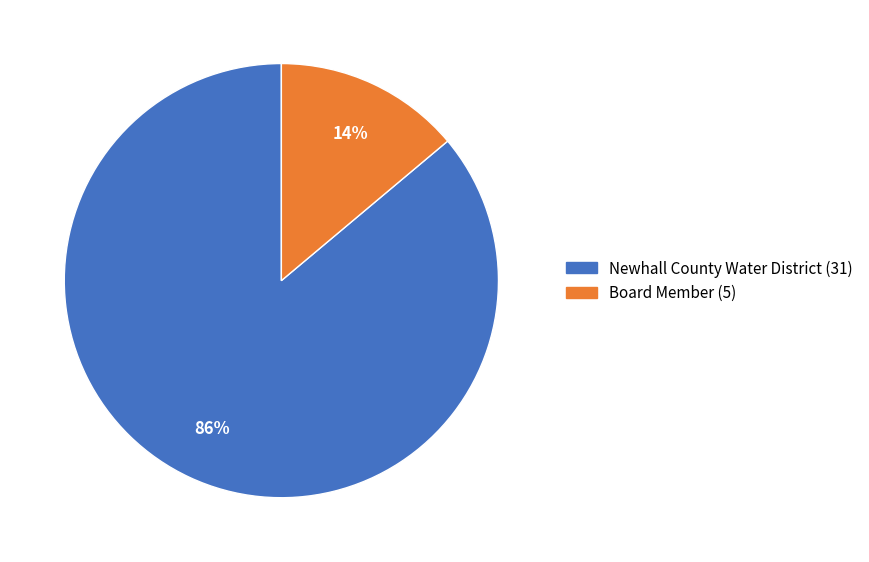

Count the number of slices in the pie.

2